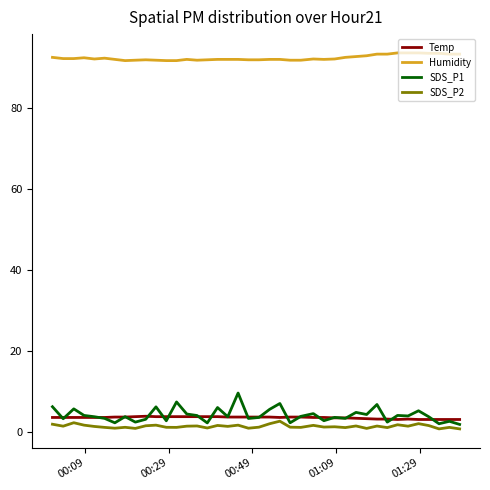

List the series in order of their peak value, highest first.

Humidity, SDS_P1, Temp, SDS_P2